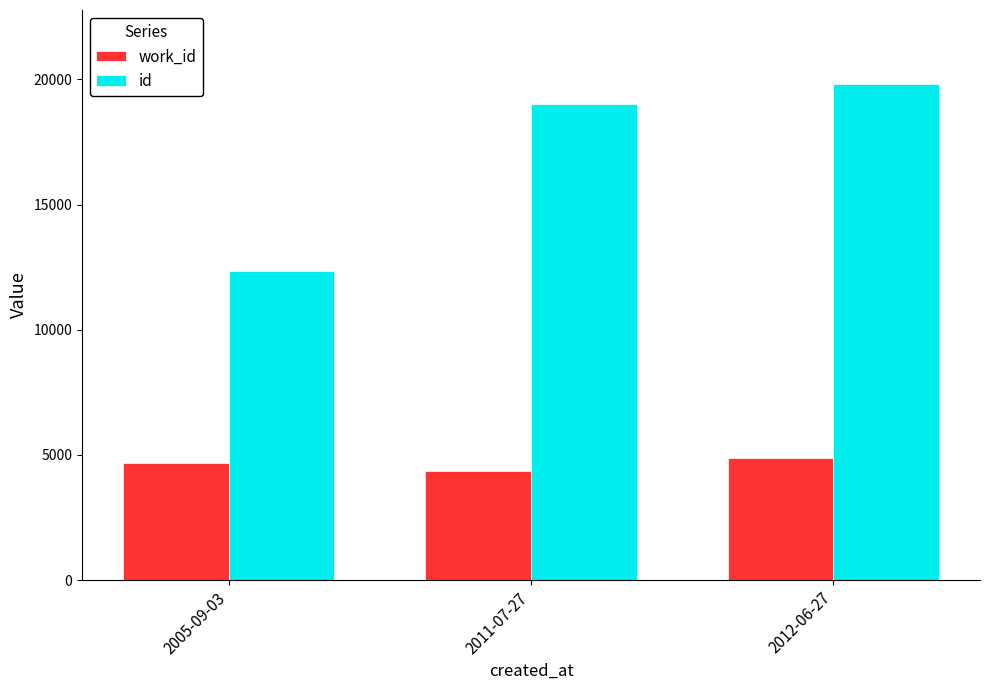

The work_id series shows 4867 at 2012-06-27. True or false?

True